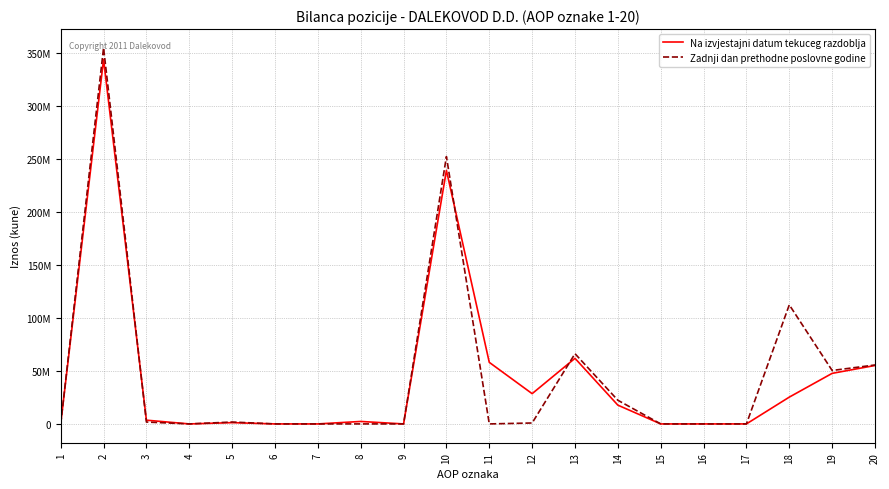

How many interior local peaks does the Zadnji dan prethodne poslovne godine series have?

5